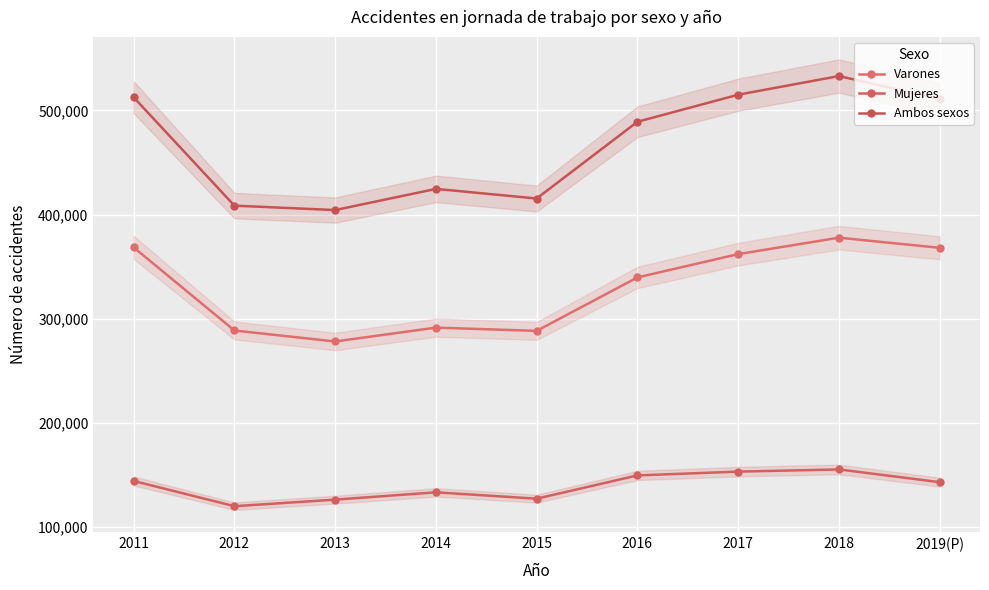

How many data points in Ambos sexos are above 489065?

4